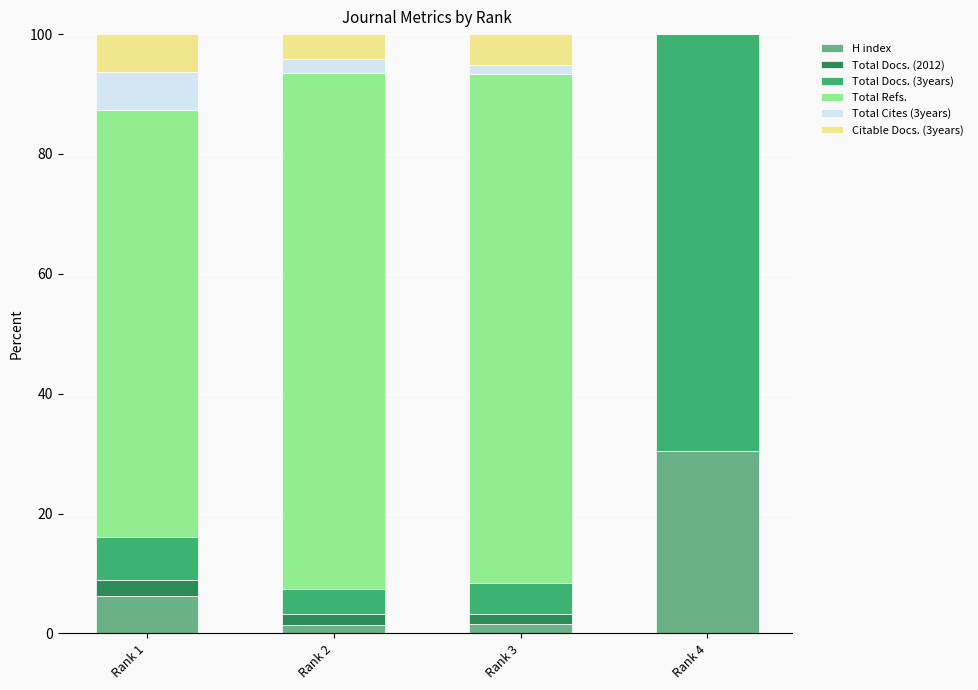

Does the chart contain stacked bars?

Yes